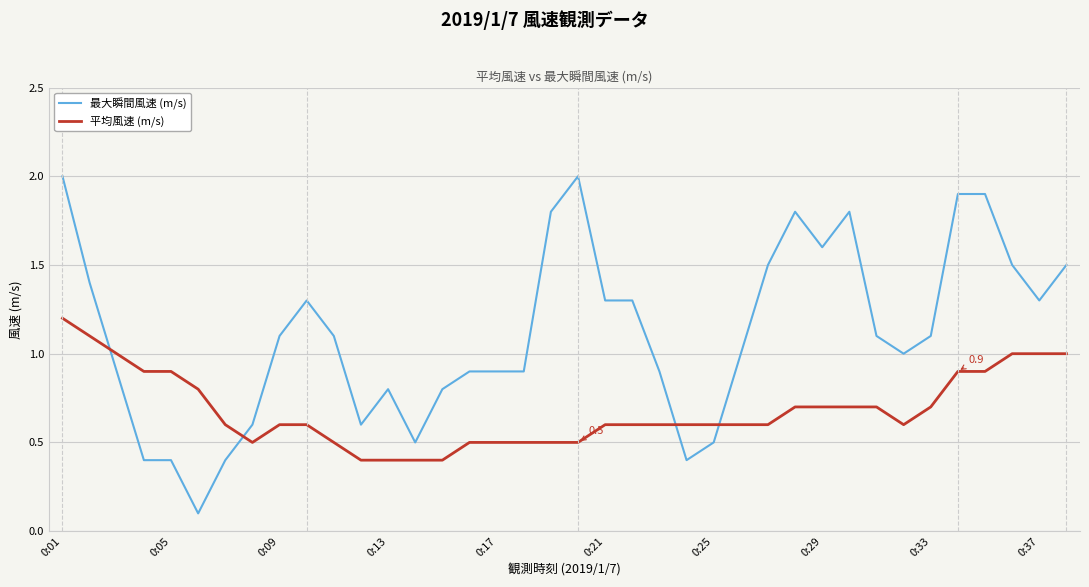

Count the number of categories in the chart.

38